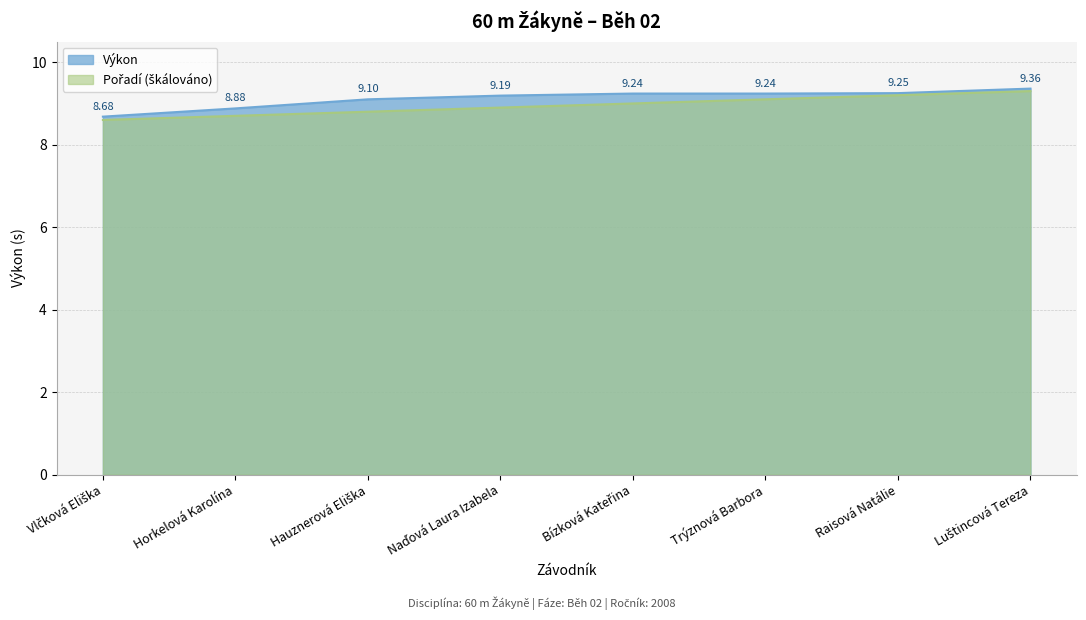

Reading left to right, what are all the values shown in this chart?

Pořadí: Vlčková Eliška=8.6	Horkelová Karolína=8.7	Hauznerová Eliška=8.8	Naďová Laura Izabela=8.9	Bízková Kateřina=9.0	Trýznová Barbora=9.1	Raisová Natálie=9.2	Luštincová Tereza=9.3
Výkon: Vlčková Eliška=8.7	Horkelová Karolína=8.9	Hauznerová Eliška=9.1	Naďová Laura Izabela=9.2	Bízková Kateřina=9.2	Trýznová Barbora=9.2	Raisová Natálie=9.2	Luštincová Tereza=9.4